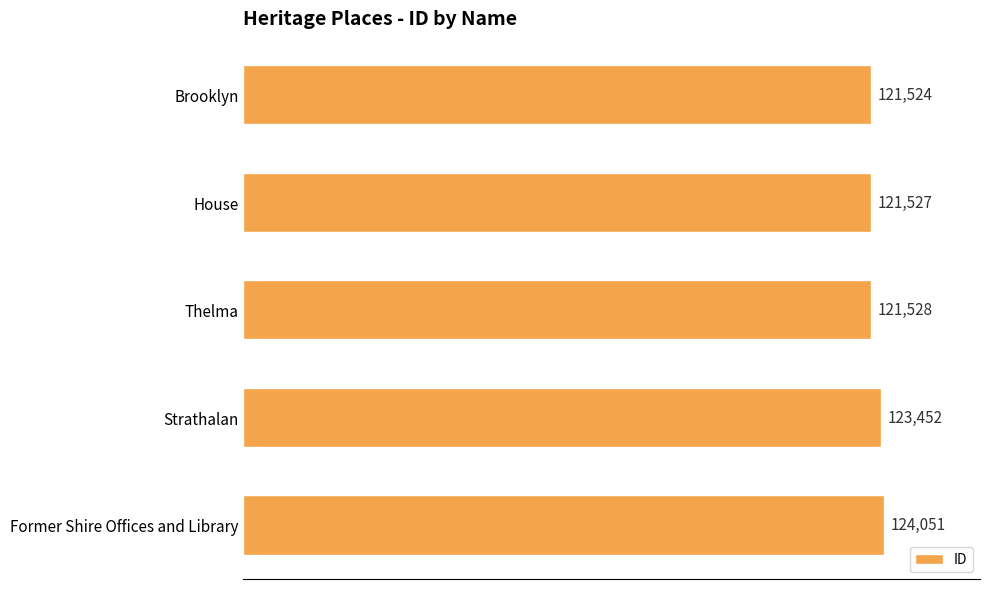

List the labels in order of value, smallest first.

Brooklyn, House, Thelma, Strathalan, Former Shire Offices and Library